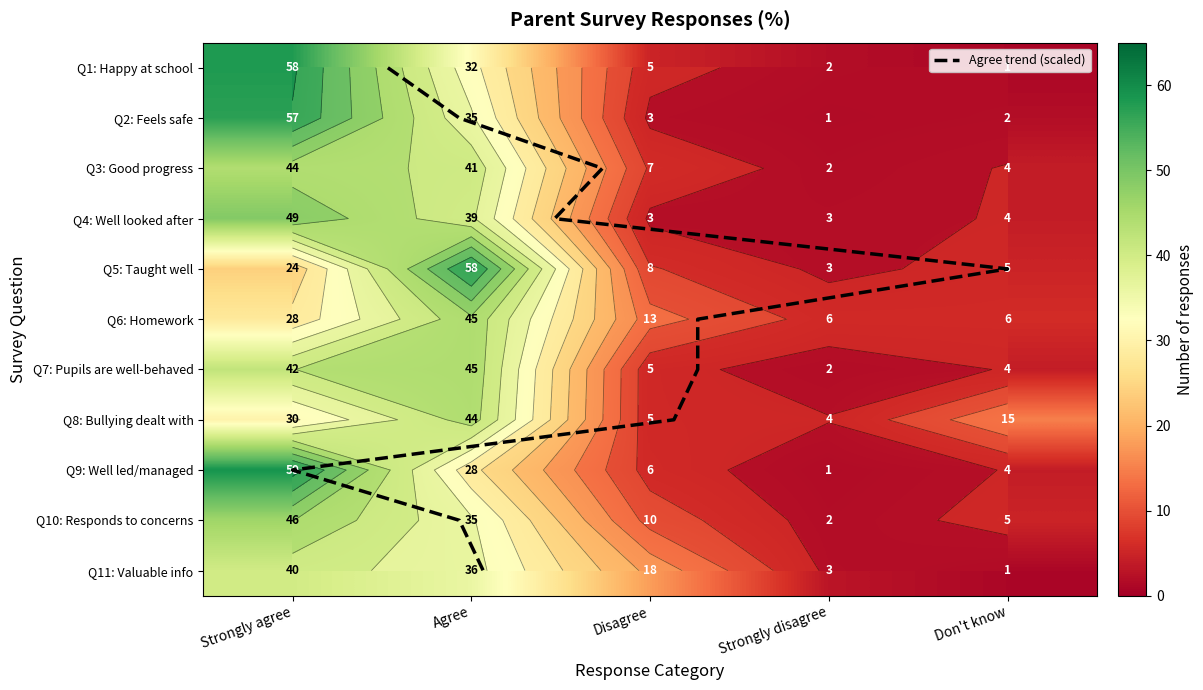

How many values in the Q5: Taught well series exceed 8?

2